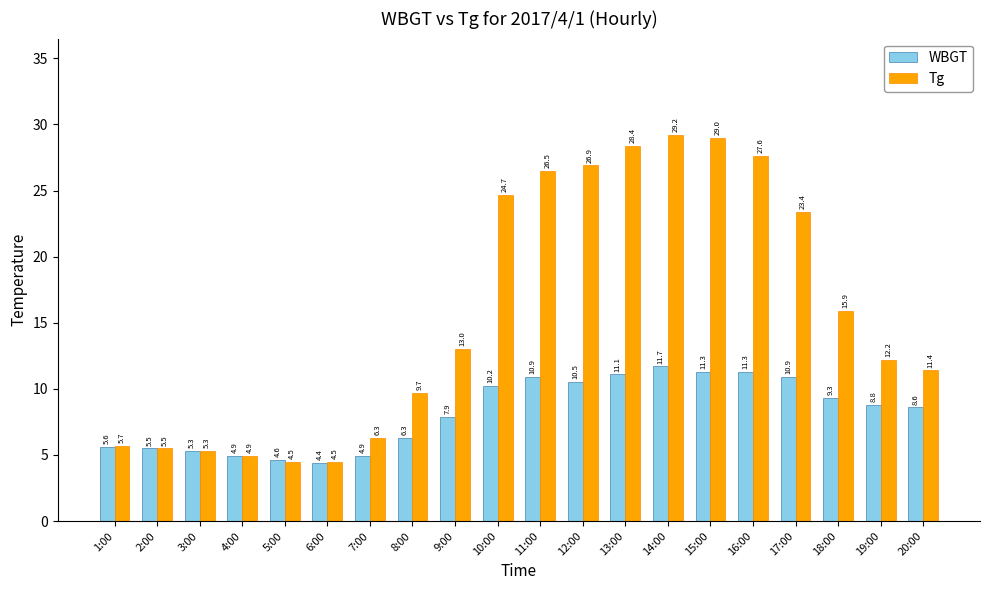

What are all the series names shown in the legend?

WBGT, Tg